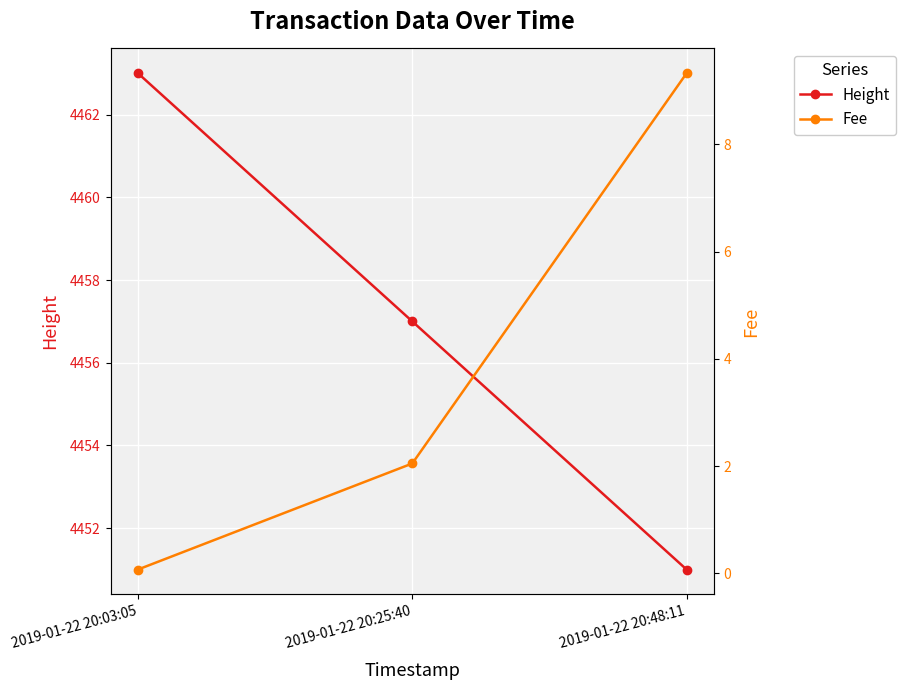

Is the value of Height at 2019-01-22 20:25:40 greater than the value of Fee at 2019-01-22 20:48:11?

Yes